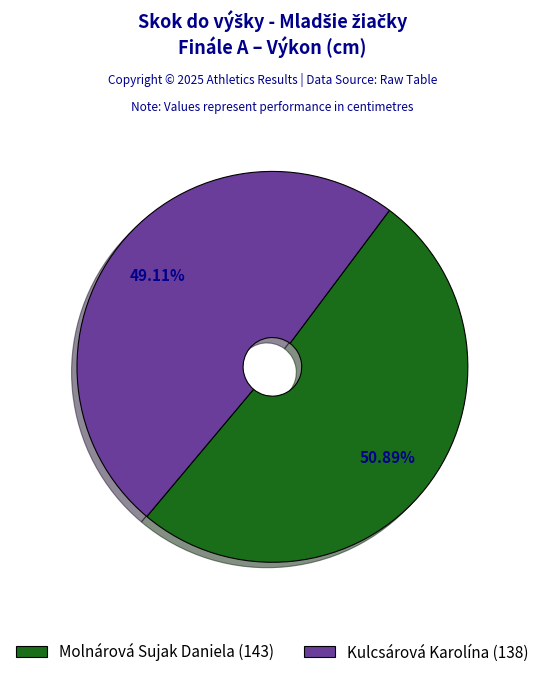

Which slice represents more than half of the pie?

Molnárová Sujak Daniela